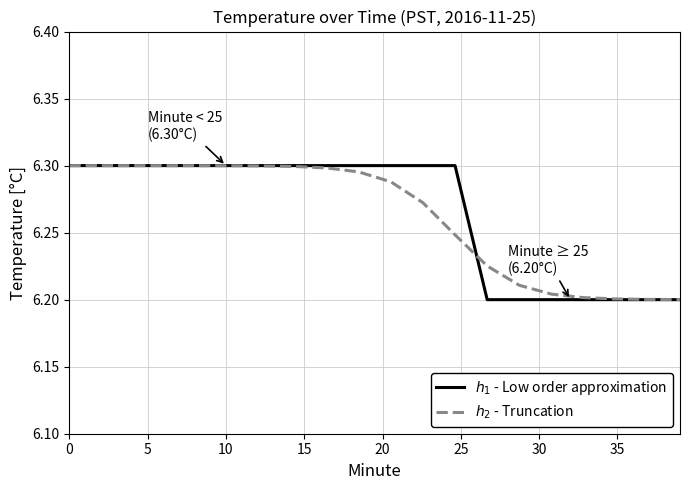

What is the label of the 5th point from the right?

15